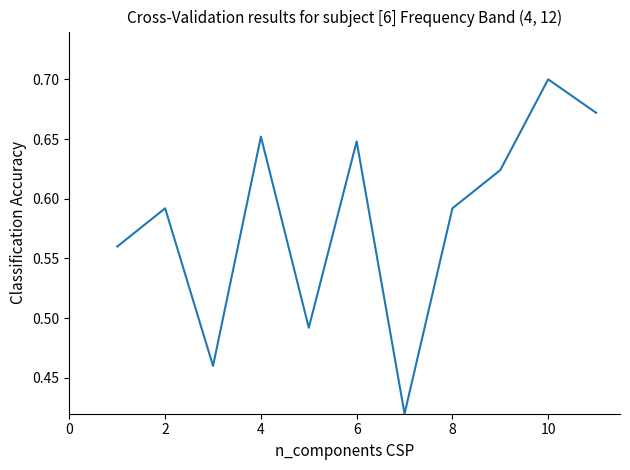

What is the difference between the maximum and minimum values?

0.3